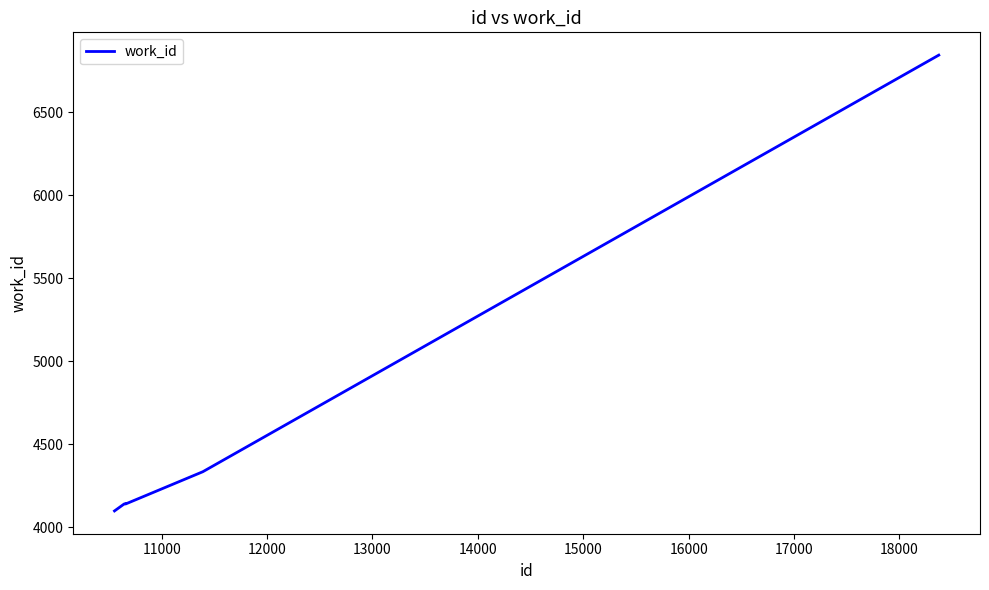

True or false: there are more than 2 points higher than both neighbors.

False